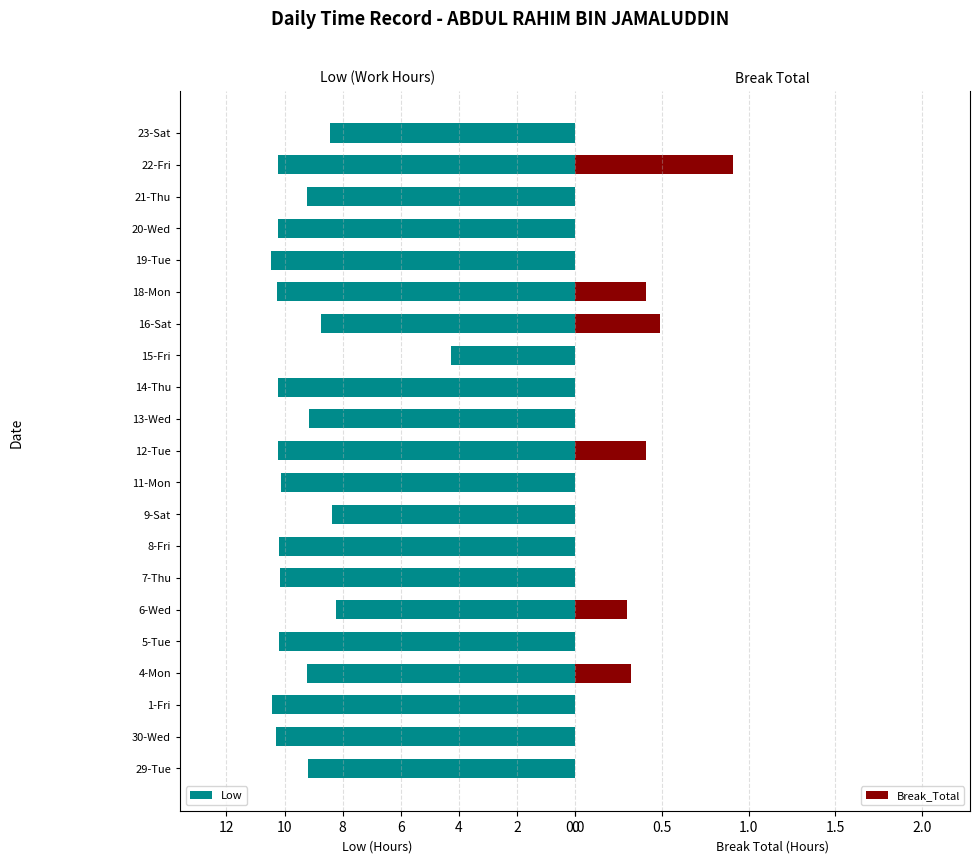

How many data points in Low are less than 10?

9